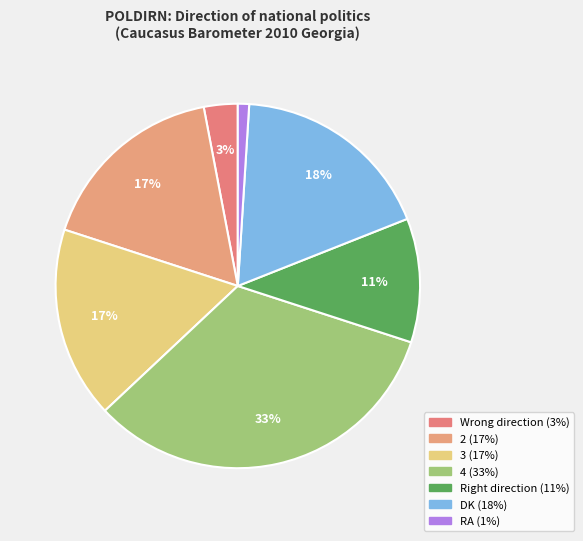

What percentage is the RA slice, to the nearest percent?

1%